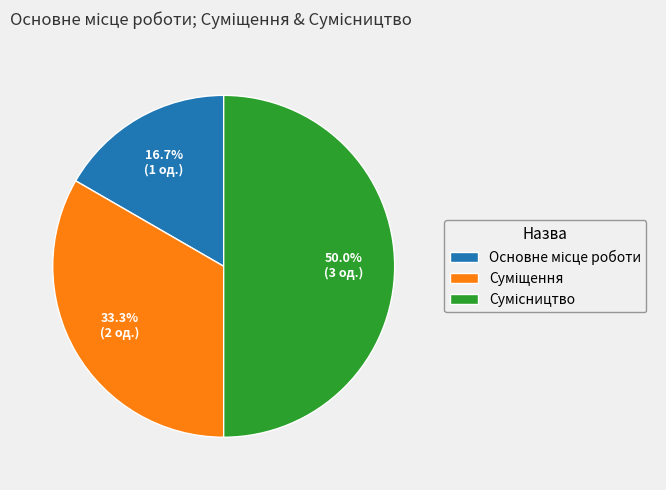

To the nearest percent, what is the difference between the largest and smallest slice percentages?

33%